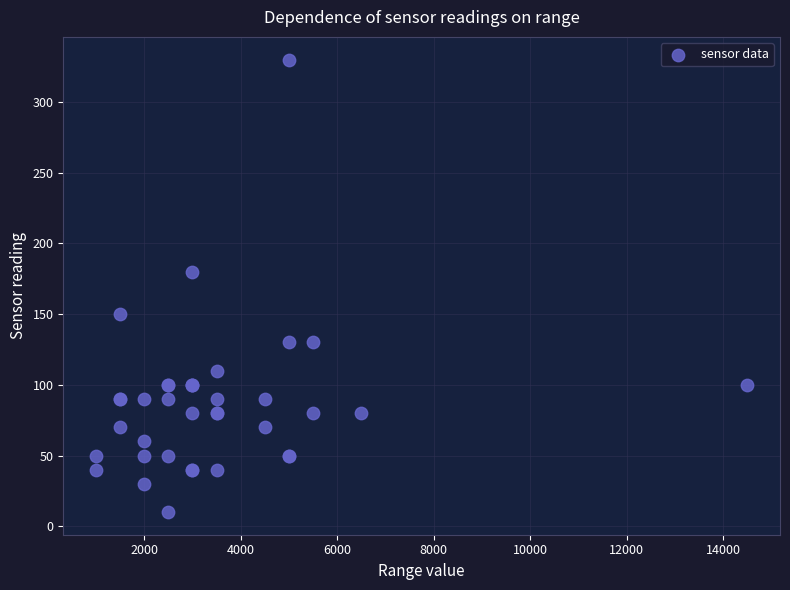

What Y value in the scatter plot is closest to 170?

180.0